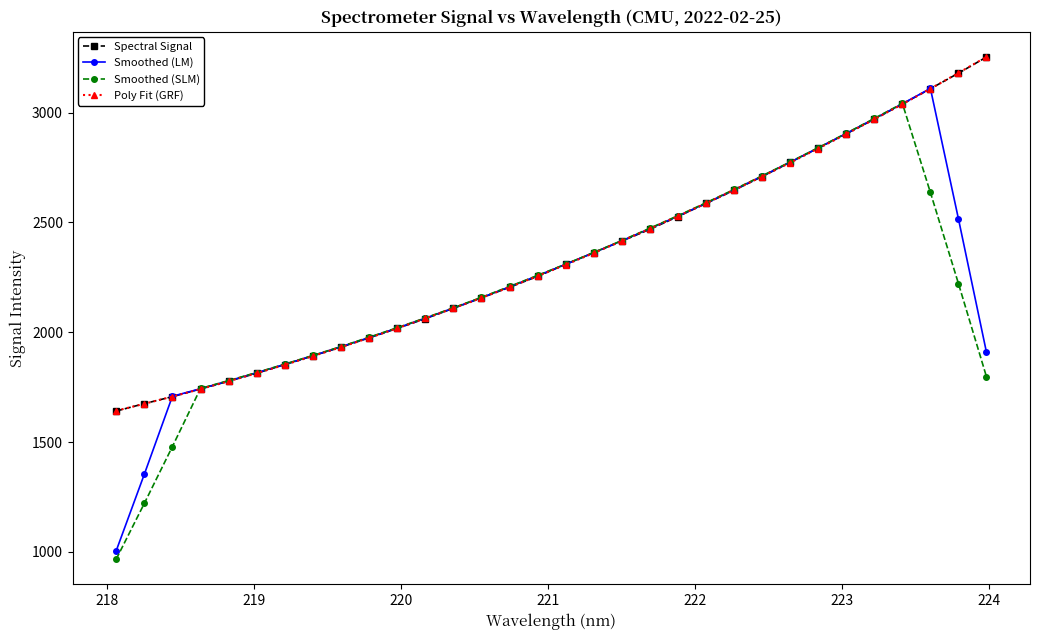

True or false: Smoothed (SLM) has more than 0 interior local peaks.

True